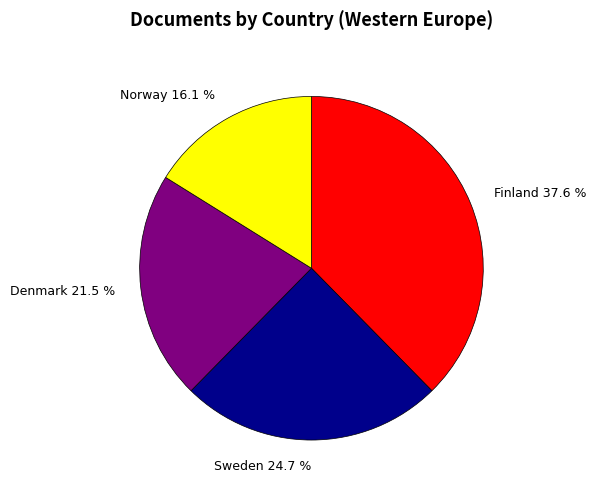

Which category has the biggest portion of the pie?

Finland